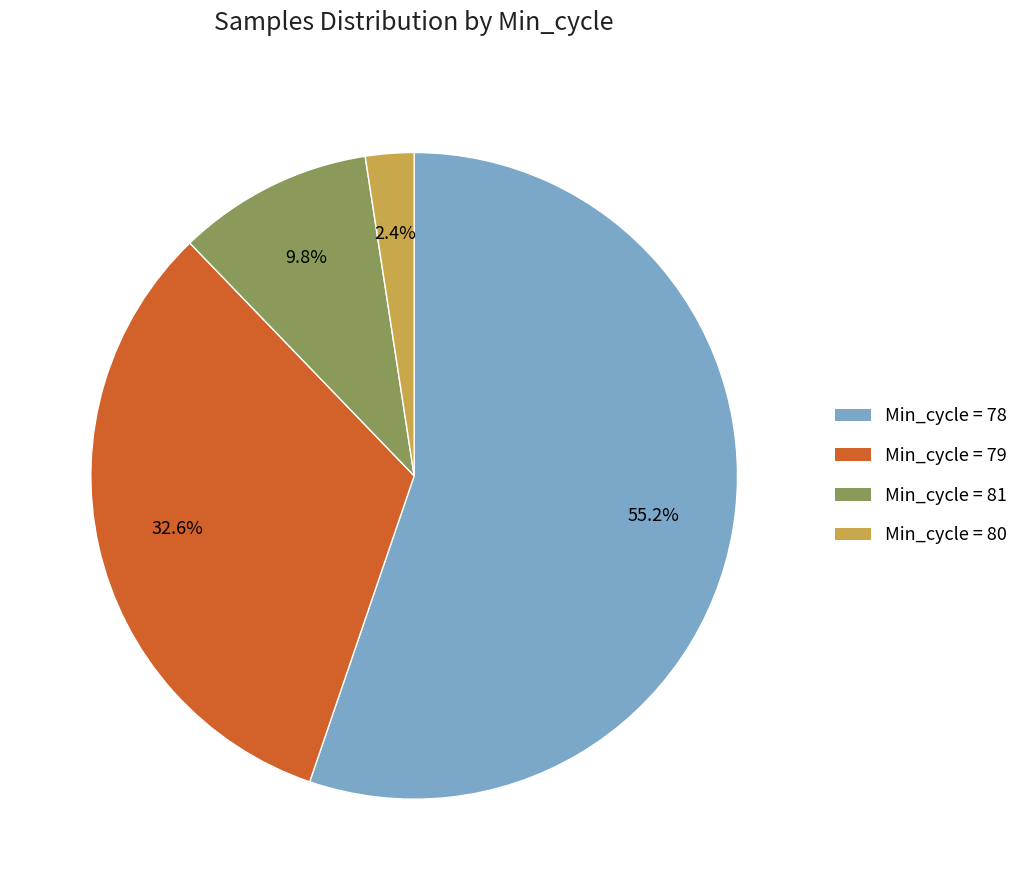

Which slice is the smallest?

Min_cycle = 80